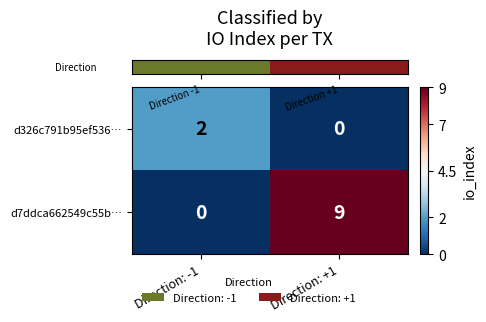

How many data points does each series have?

2